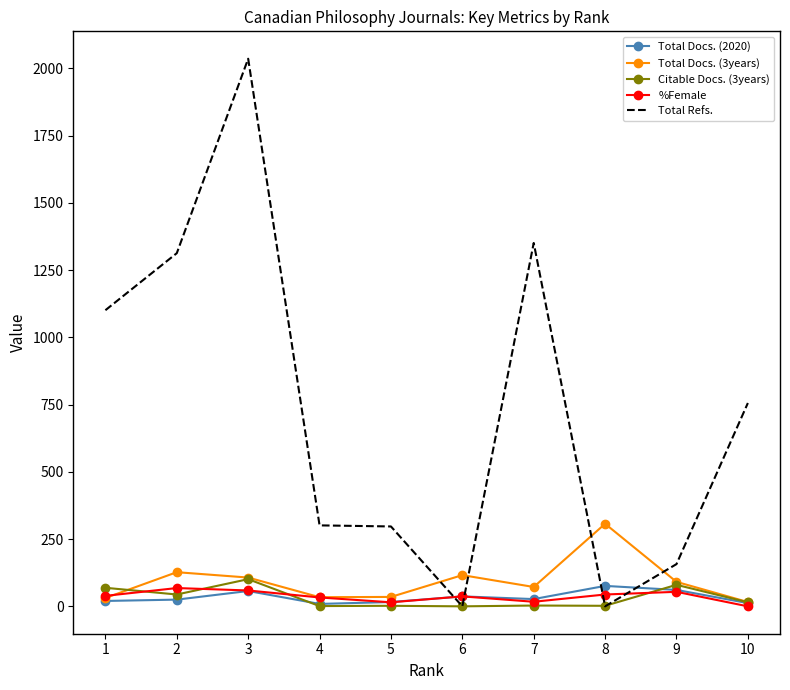

Which series changed the most between 5 and 7?

Total Refs.